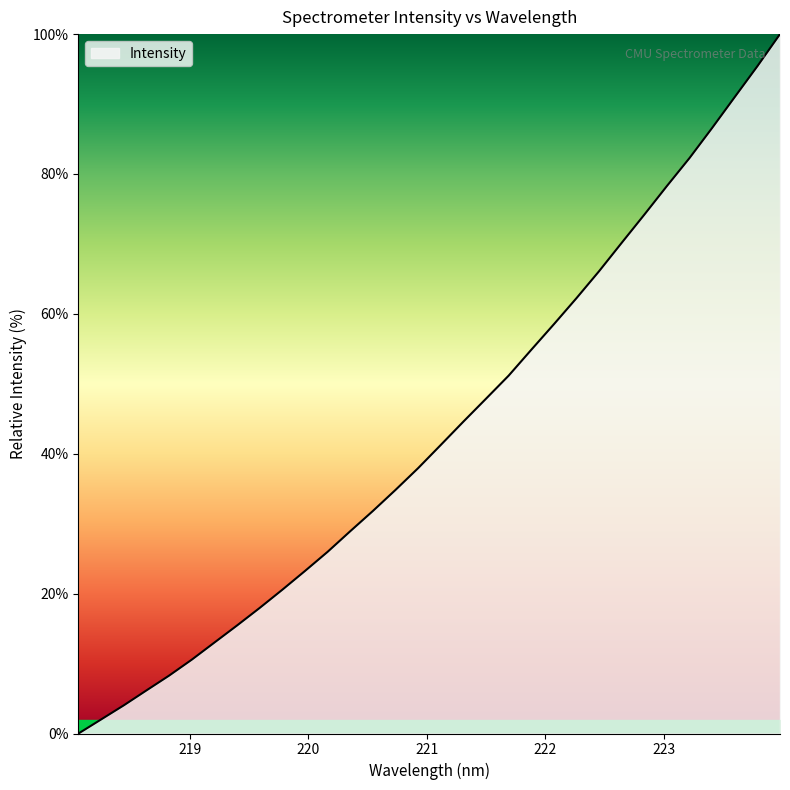

What is the difference between the maximum and minimum values?

100.0